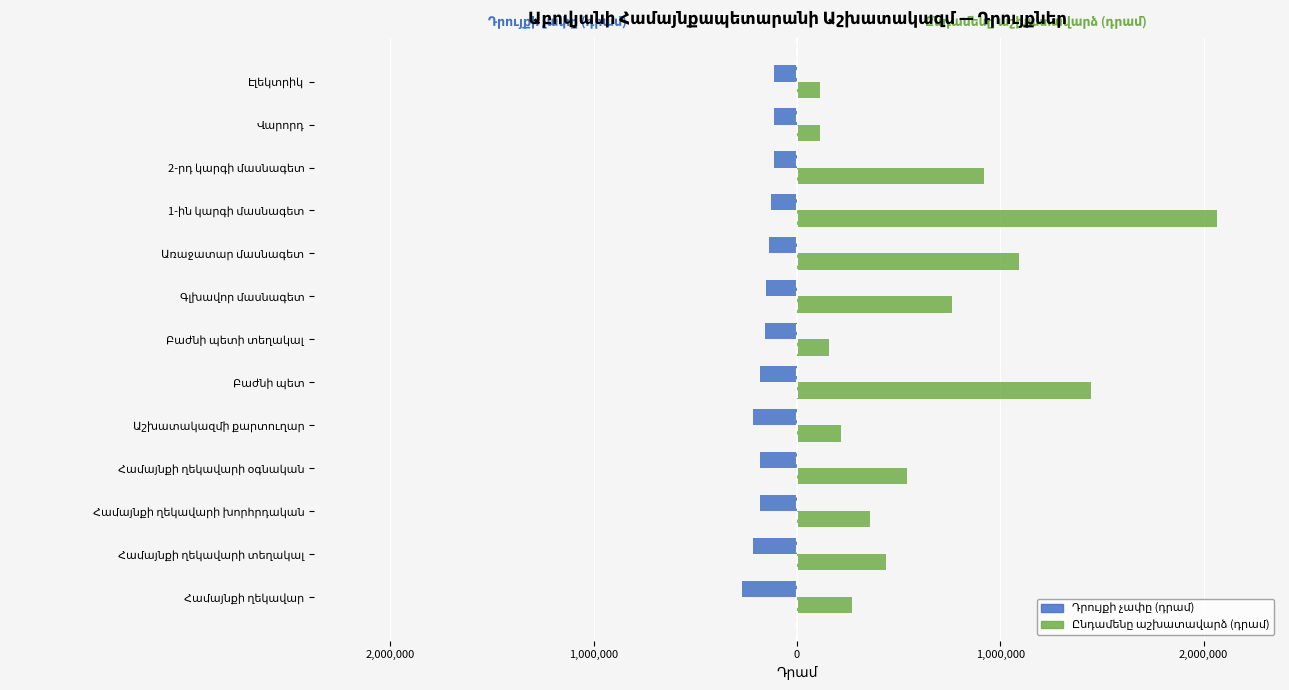

Which series has the largest total across all categories?

Ընդամենը աշխատավարձ (դրամ)